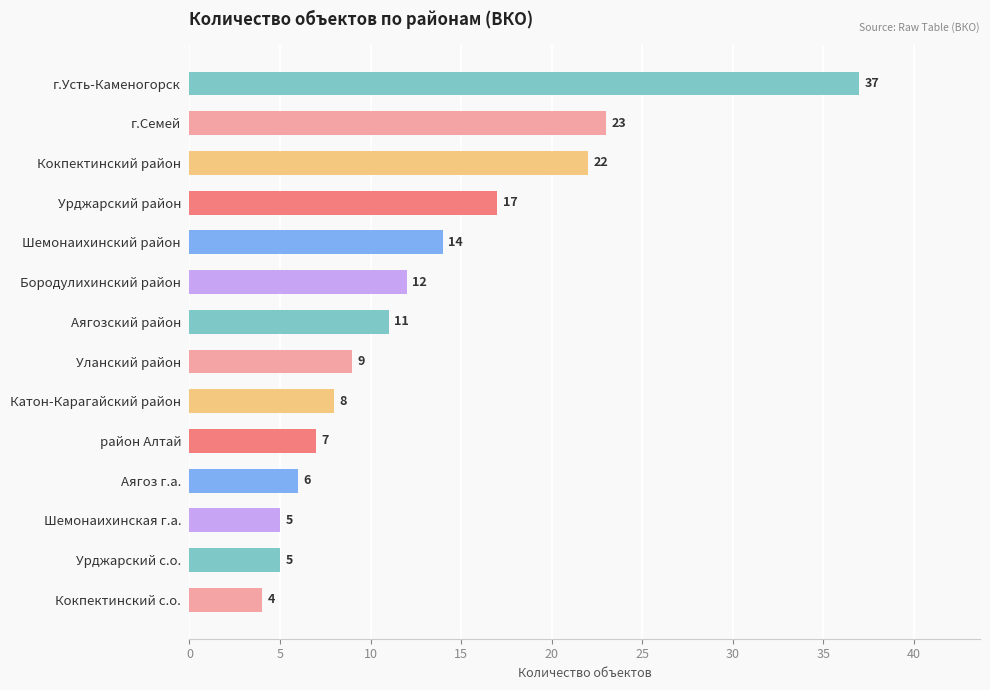

What is the sum of all values?

180